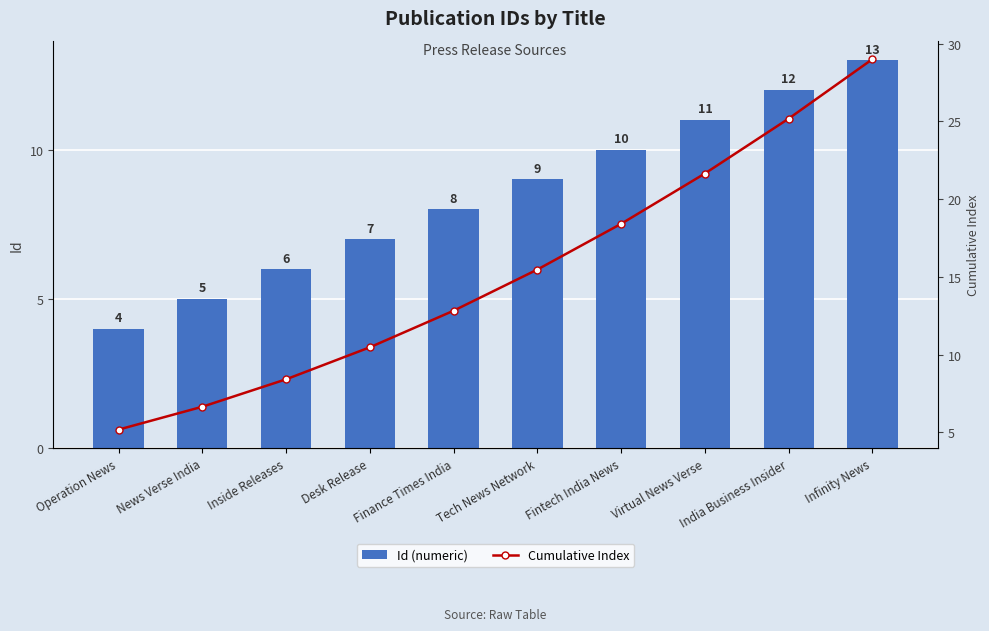

Rank the categories by Id (numeric) value from highest to lowest.

Infinity News, India Business Insider, Virtual News Verse, Fintech India News, Tech News Network, Finance Times India, Desk Release, Inside Releases, News Verse India, Operation News